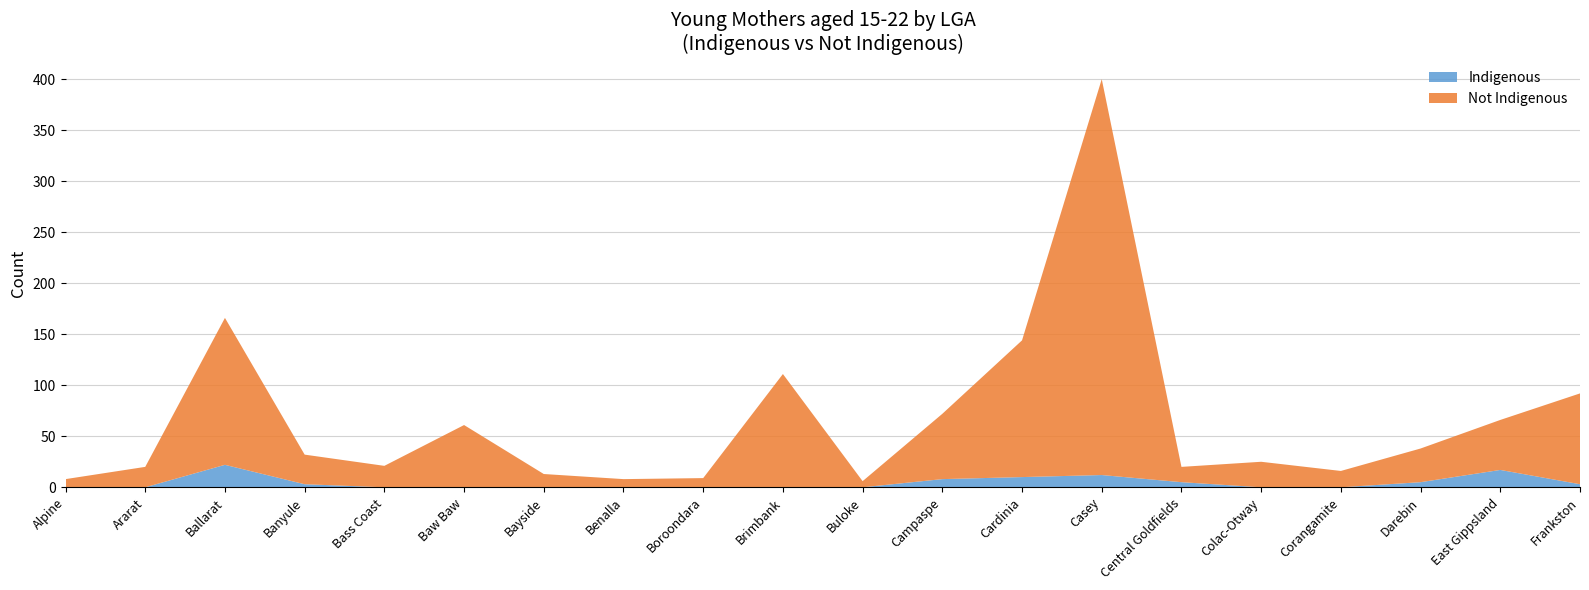

What is the label of the 18th point from the right?

Ballarat